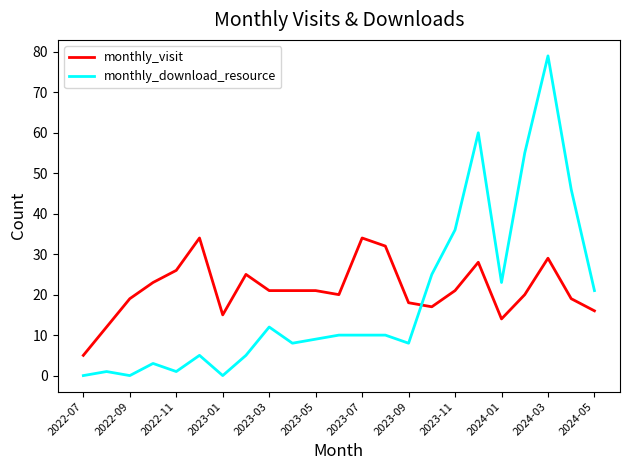

After their last crossing, which series has the higher values: monthly_visit or monthly_download_resource?

monthly_download_resource